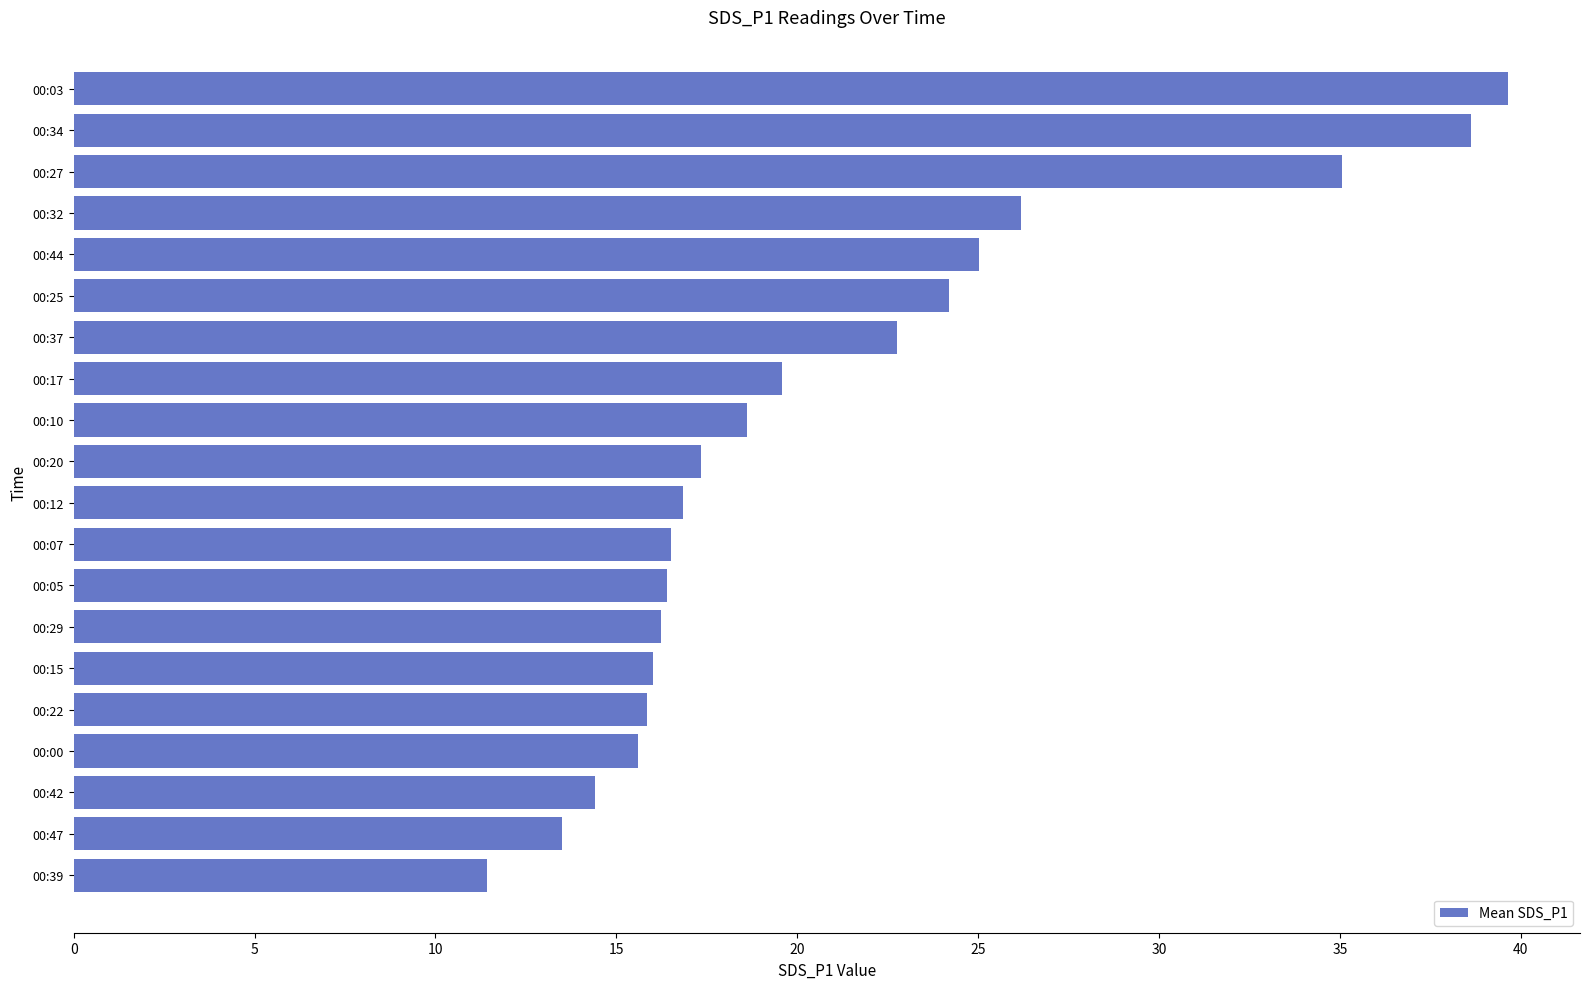

Which category has the highest value across all series?

00:03